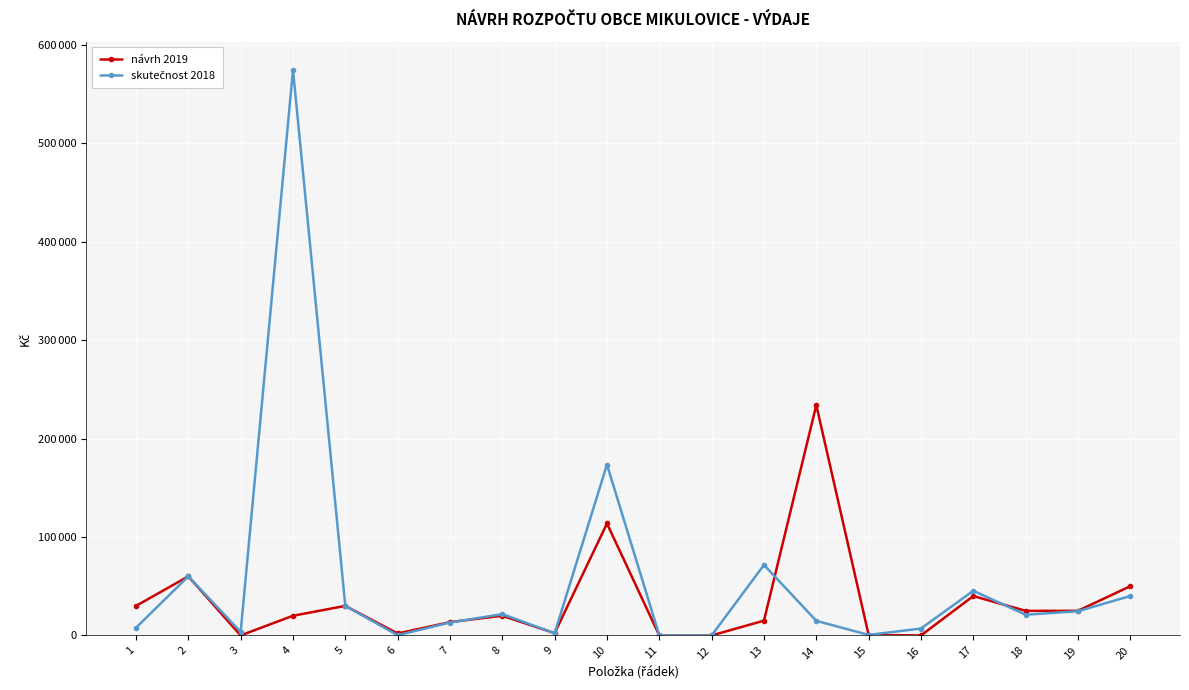

Does the chart have visible grid lines?

Yes